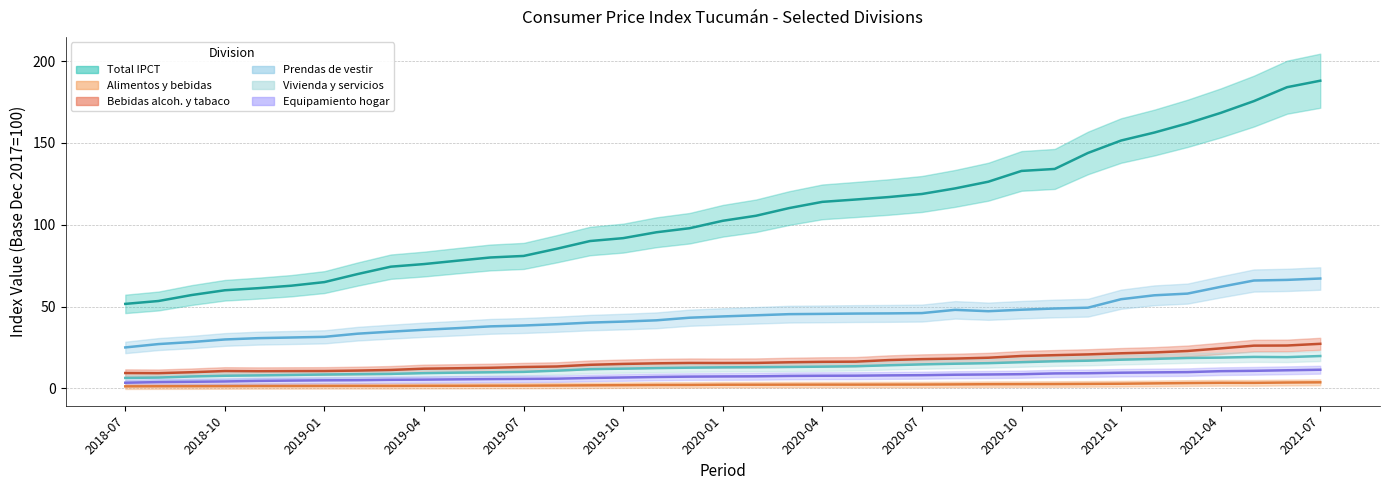

Which category has the lowest value in the Total IPCT series?

2018-07